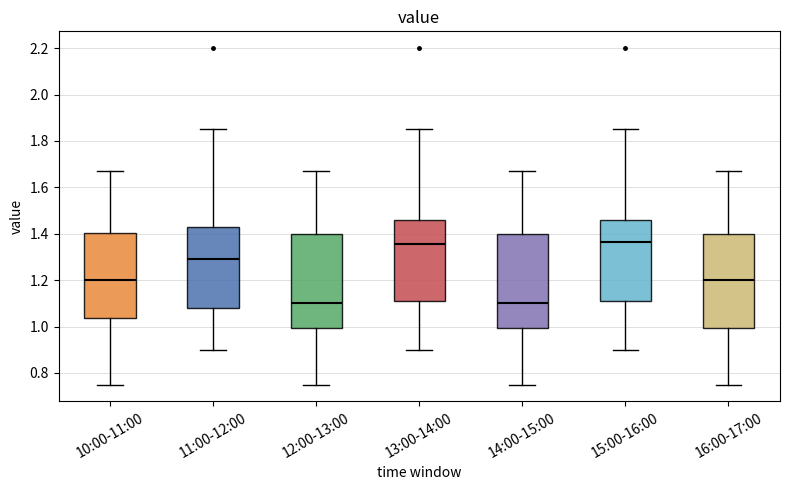

Reading left to right, transcribe this box plot: for each box, give where its median line is, the range the box spans, and where its two whiskers end, as read against the y-axis. The values are not printed on the chart, so give them approximately, as read against the axis.

10:00-11:00: median 1.20, box 1.04 to 1.40, whiskers 0.76 to 1.68
11:00-12:00: median 1.30, box 1.08 to 1.42, whiskers 0.90 to 1.86
12:00-13:00: median 1.10, box 1.00 to 1.40, whiskers 0.76 to 1.68
13:00-14:00: median 1.36, box 1.12 to 1.46, whiskers 0.90 to 1.86
14:00-15:00: median 1.10, box 1.00 to 1.40, whiskers 0.76 to 1.68
15:00-16:00: median 1.36, box 1.12 to 1.46, whiskers 0.90 to 1.86
16:00-17:00: median 1.20, box 1.00 to 1.40, whiskers 0.76 to 1.68